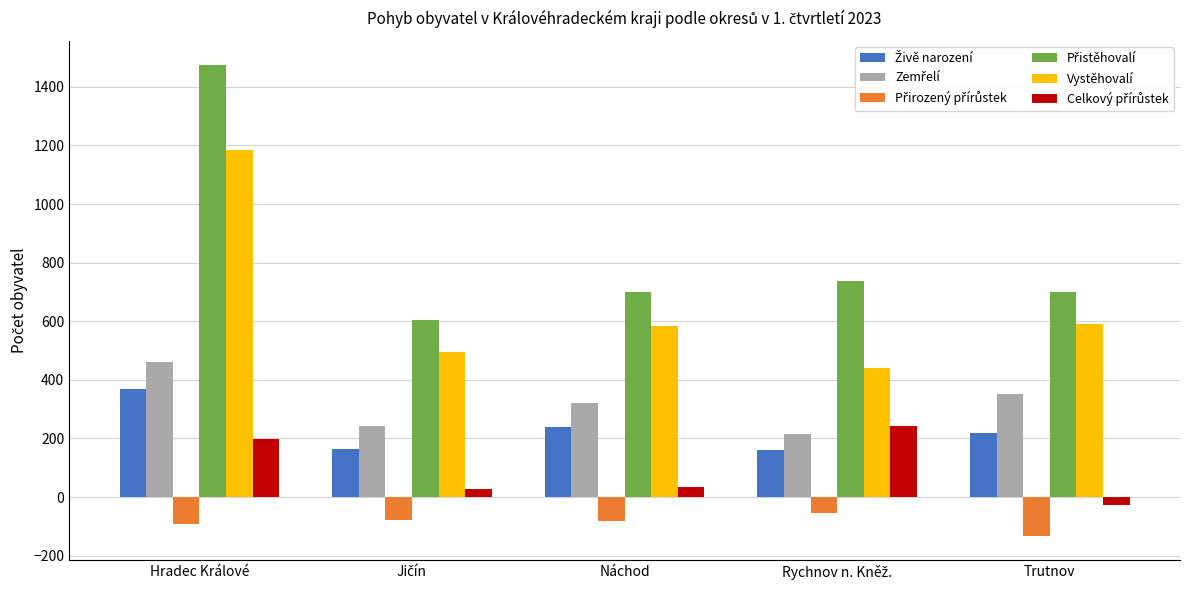

At which category does the chart reach its peak across all series?

Hradec Králové